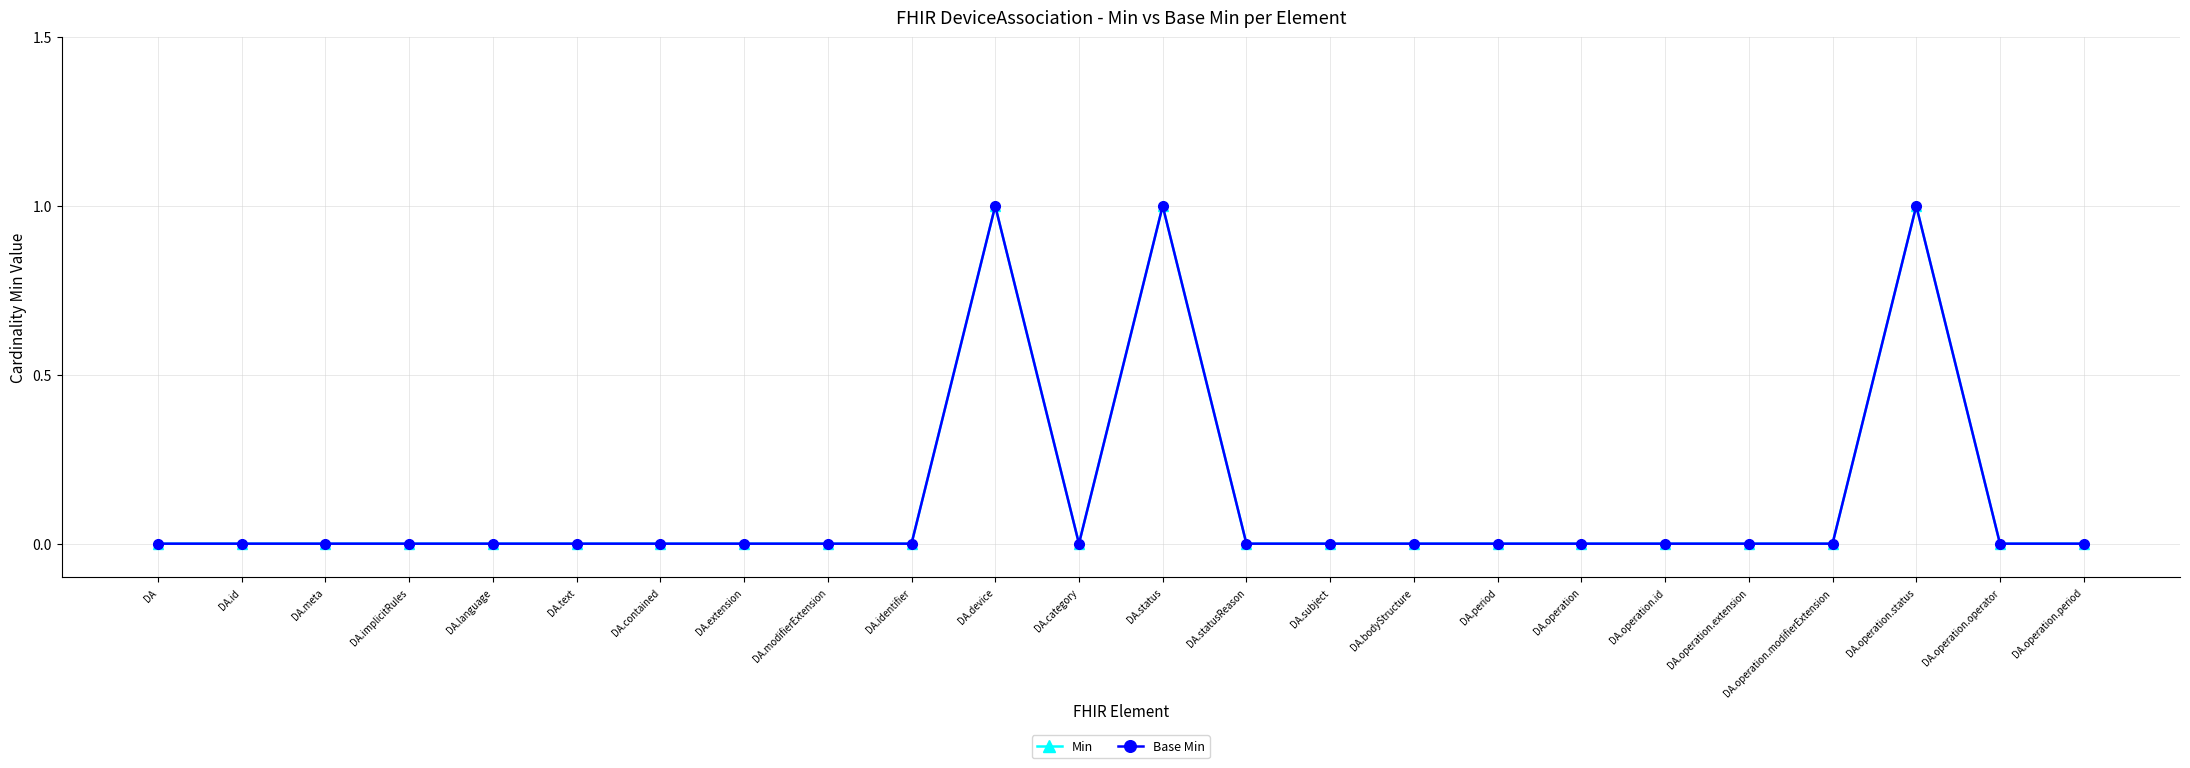

Does the chart have visible grid lines?

Yes